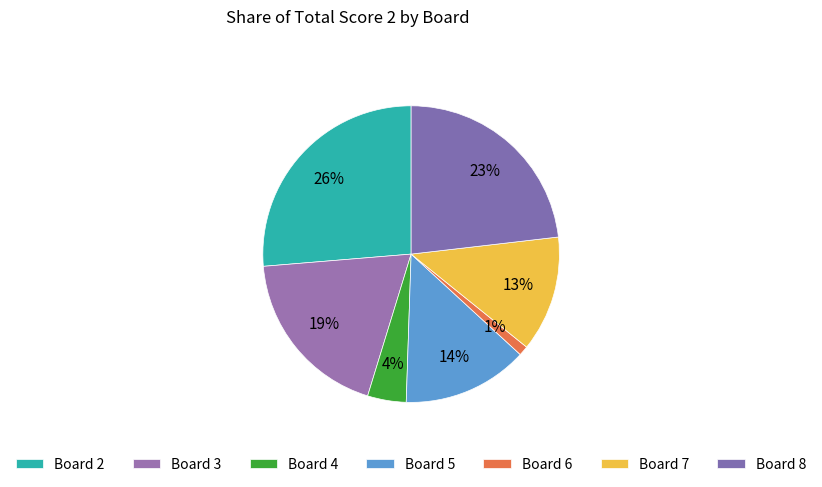

Which has a higher value, Board 6 or Board 5?

Board 5